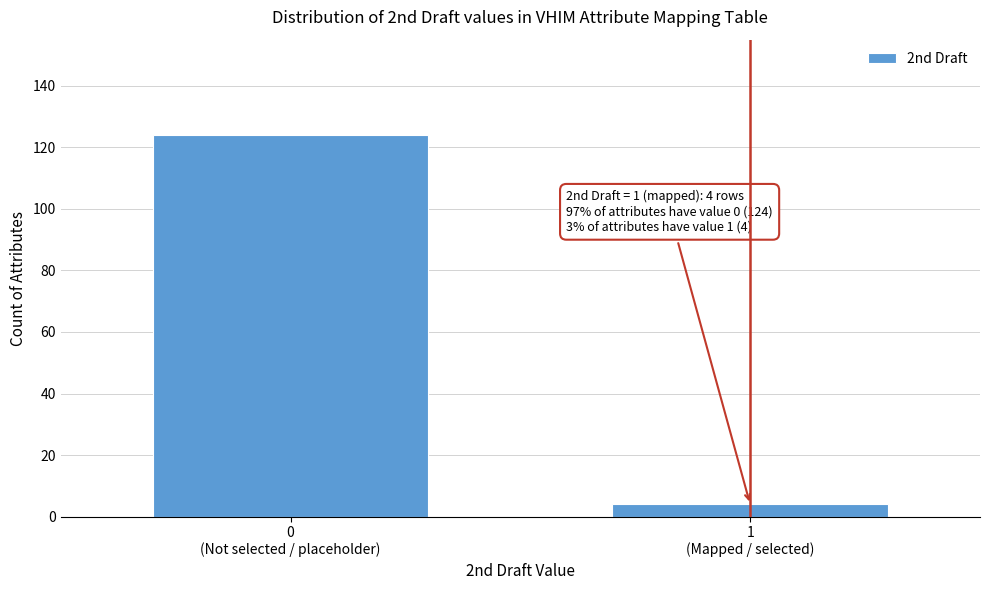

Reading left to right, extract all data points from this chart.

124	4